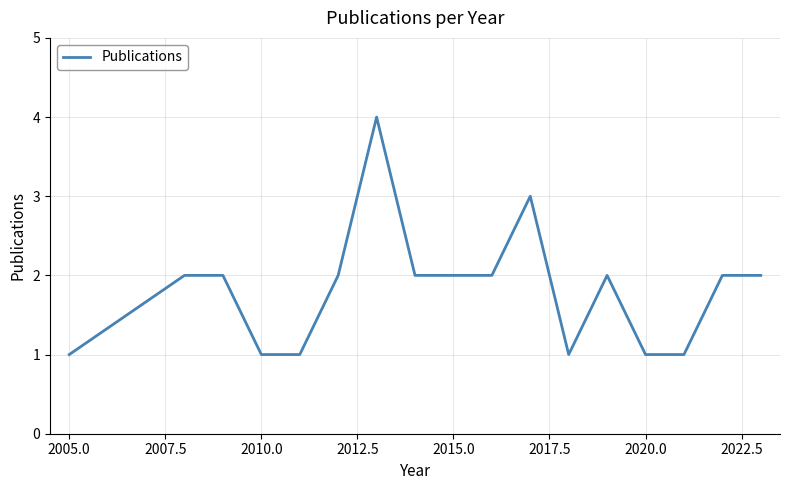

What is the difference between the maximum and minimum values?

3